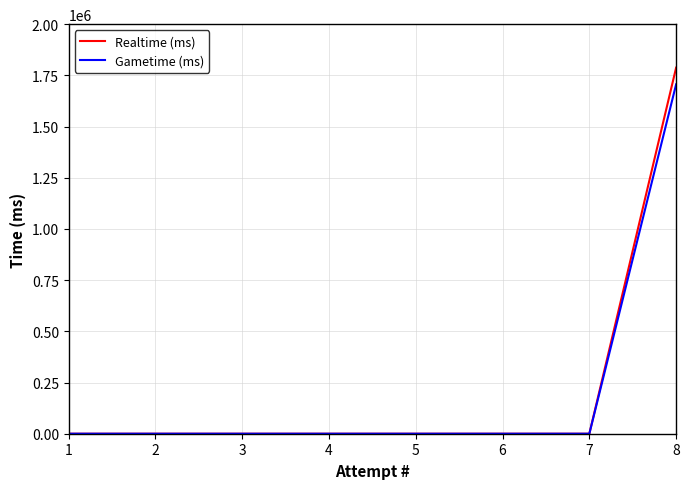

Rank the series by their maximum value, from highest to lowest.

Realtime (ms), Gametime (ms)